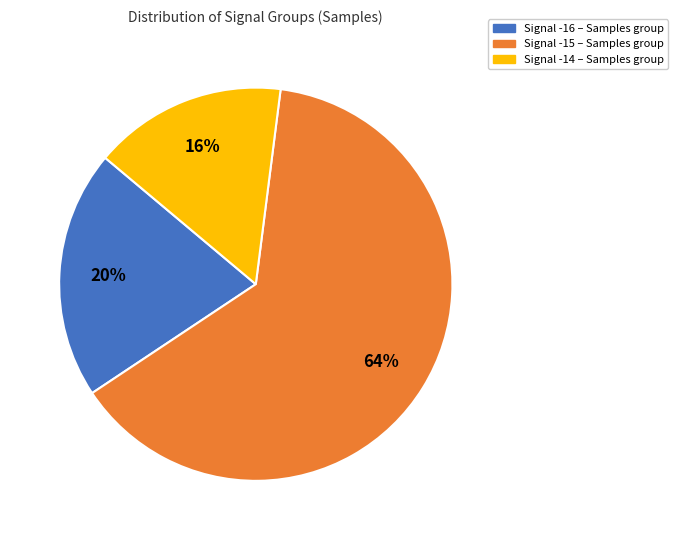

Does any single category account for the majority?

Yes